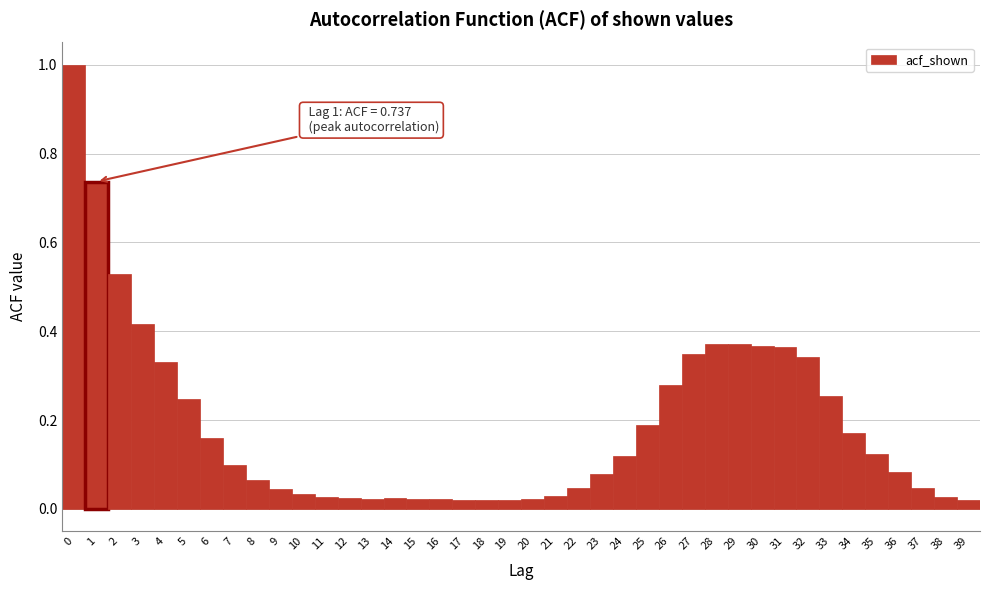

Which range on the x-axis has the tallest bar?

-0.5 to 0.5